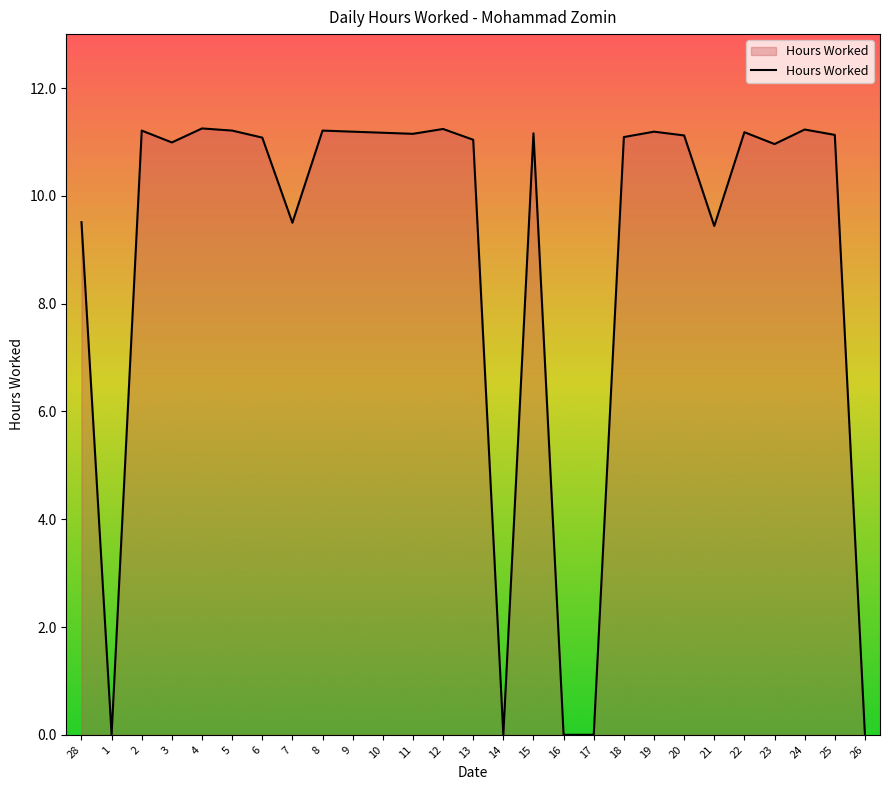

How many categories are shown in the chart?

27